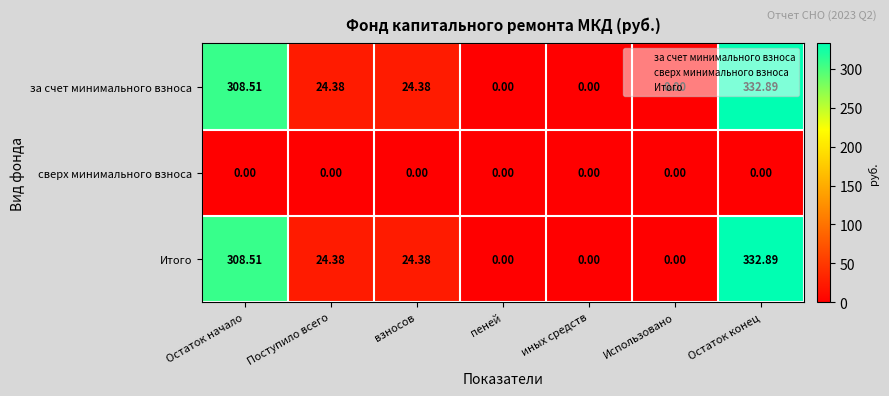

At which label does Итого reach its peak?

Остаток конец